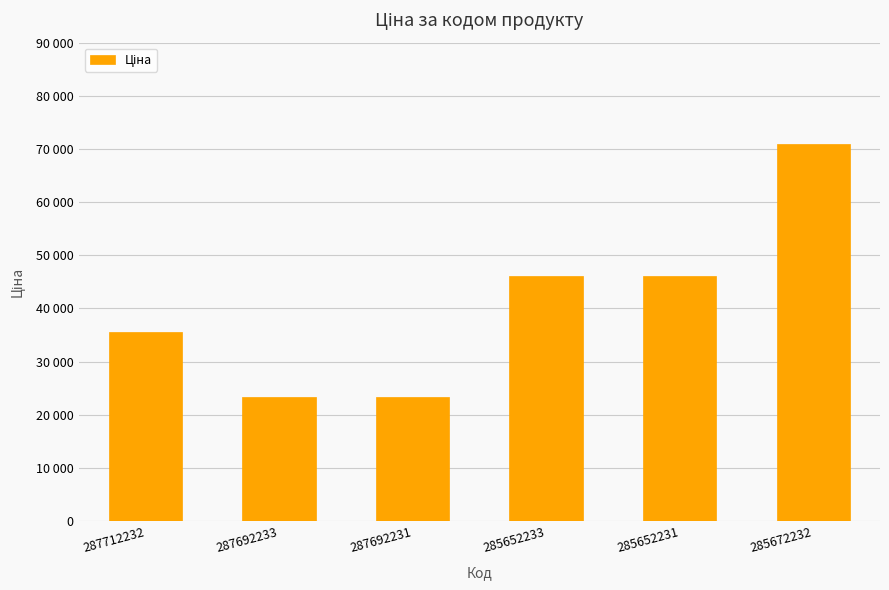

Does the chart contain any negative values?

No